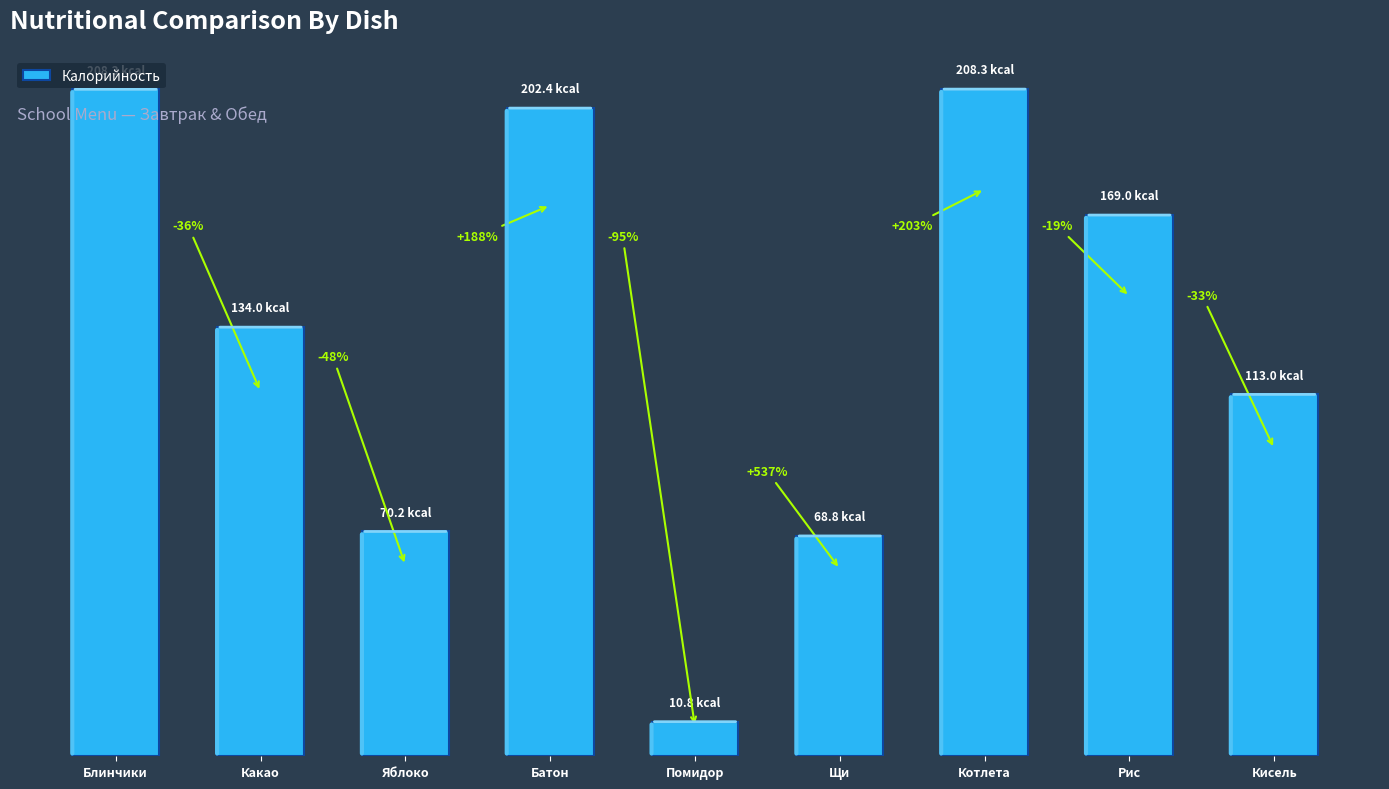

Which has a higher value, Котлета or Рис?

Котлета